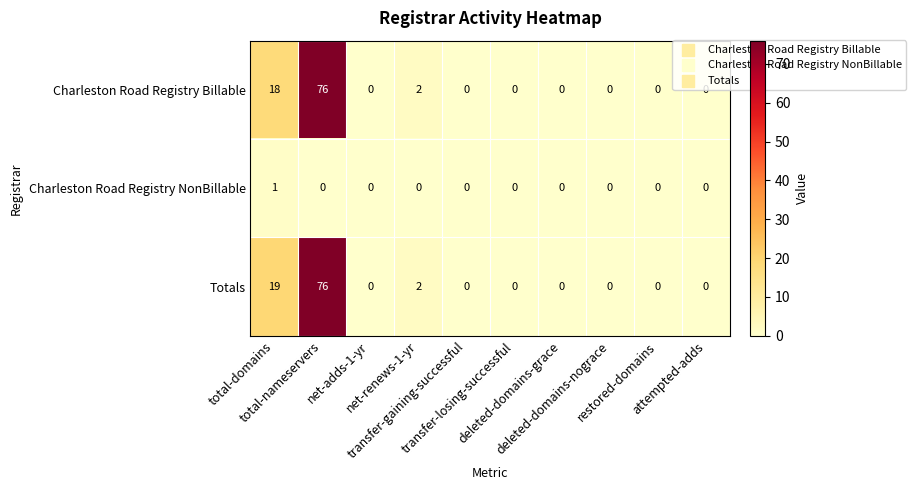

What is the highest value of the Totals series?

76